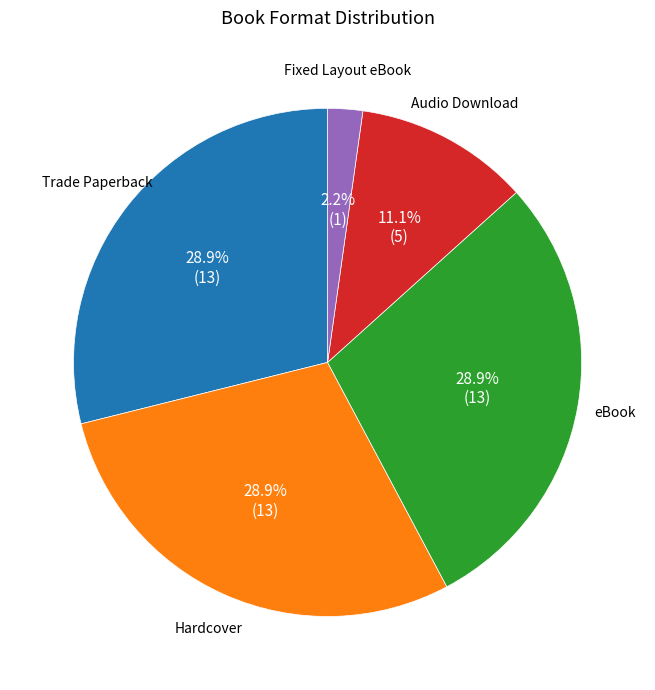

How many slices are in this pie chart?

5